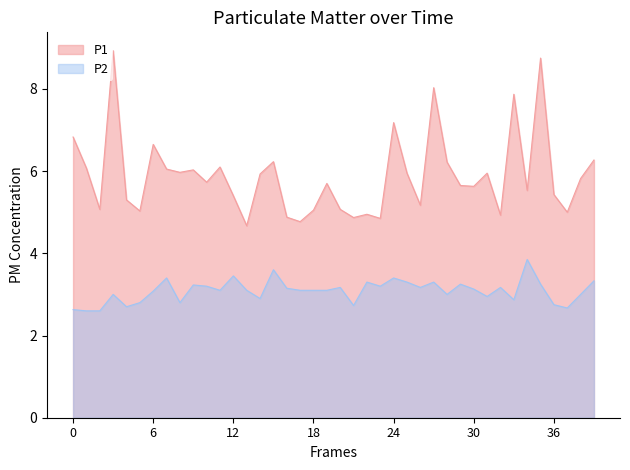

Which series has the largest total across all categories?

P1